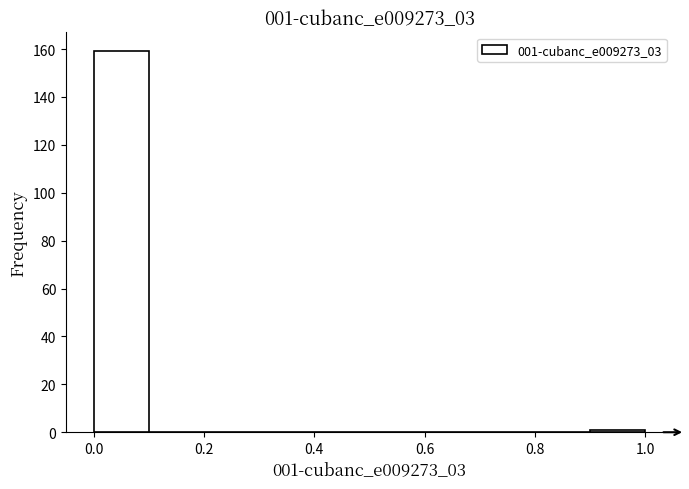

Over which range of the x-axis is the bar tallest?

0.0 to 0.1